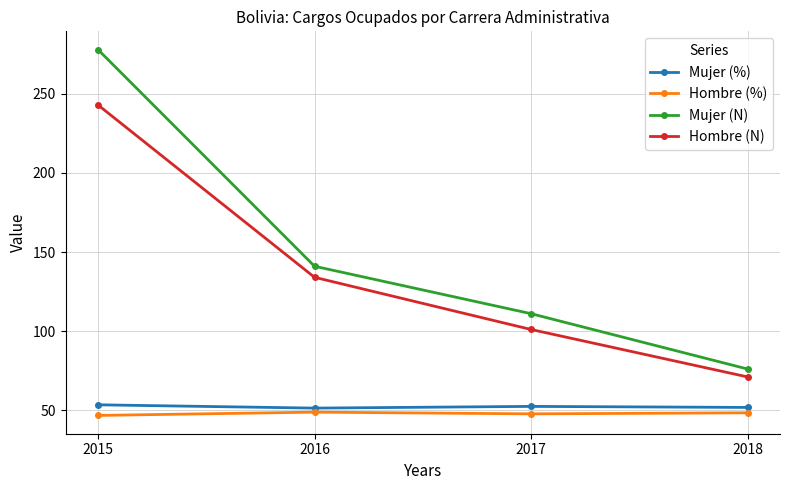

True or false: Mujer (N) and Hombre (N) cross at least once.

False